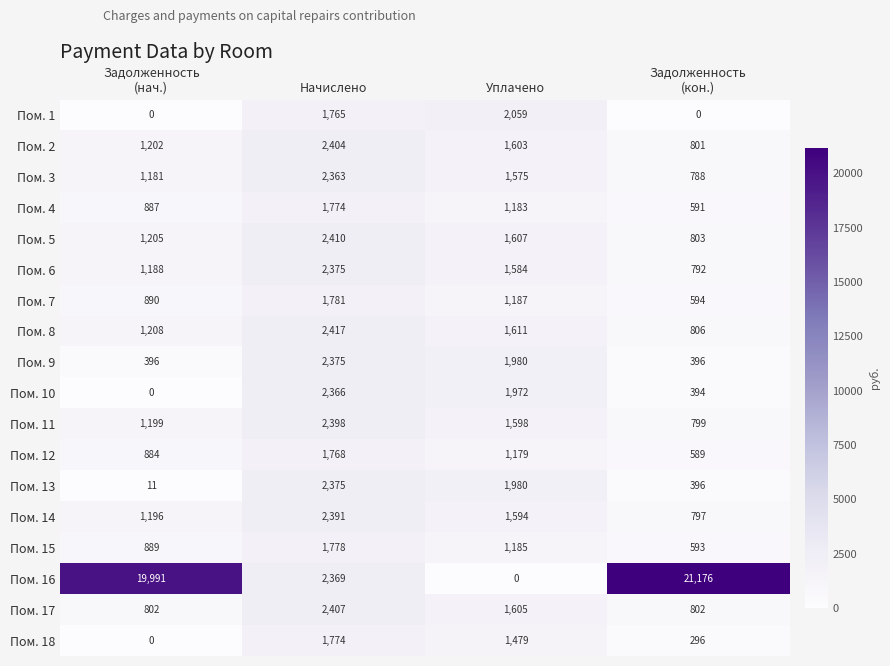

Count the number of data series in this chart.

18